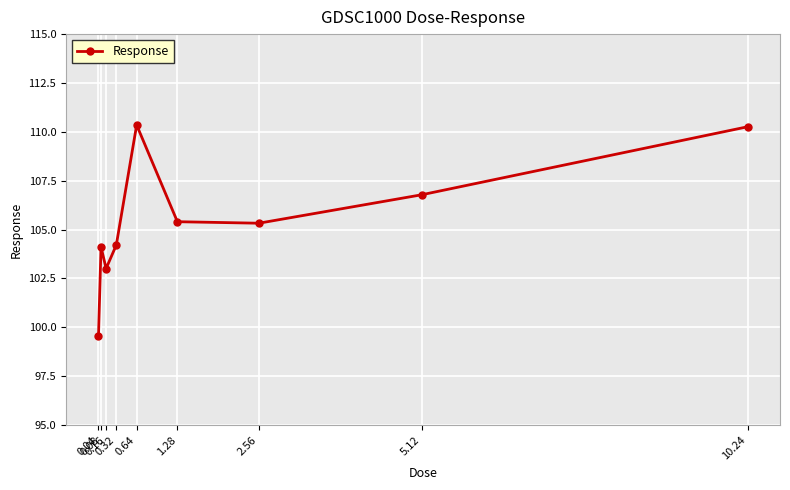

The chart shows a value of 182.0 at 0.32. True or false?

False